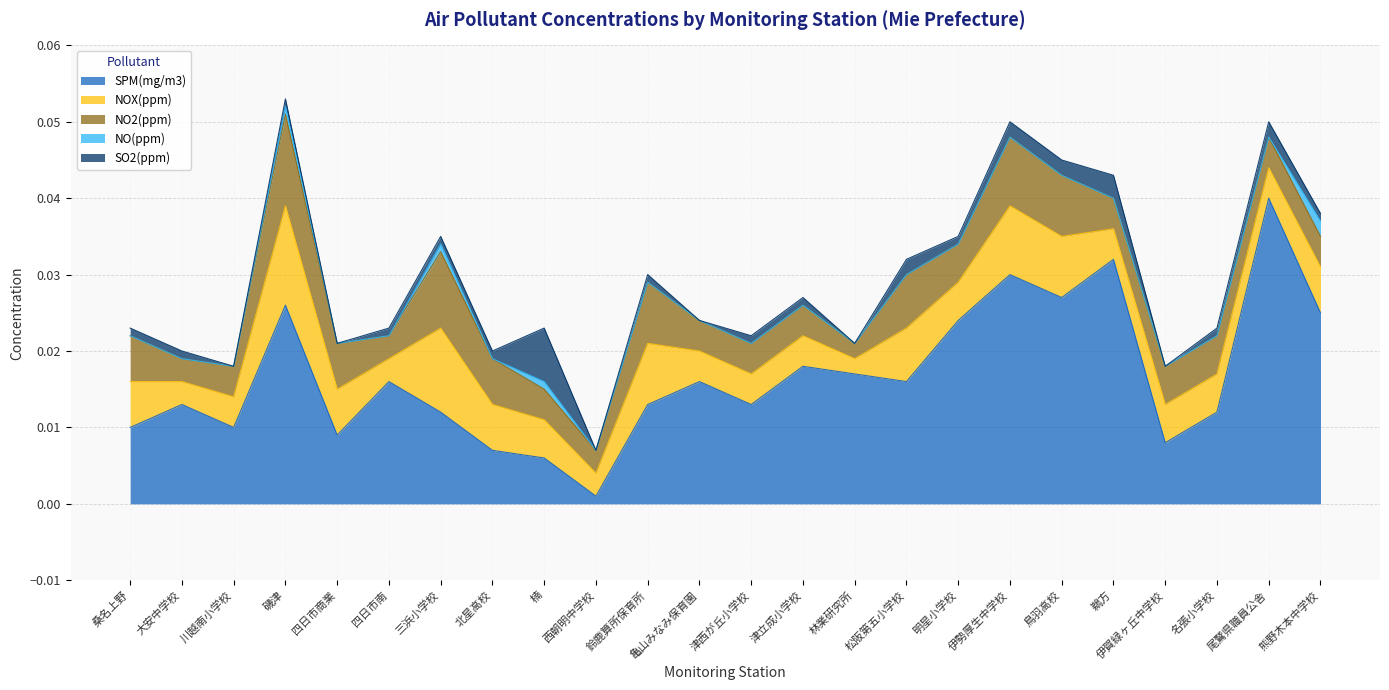

Rank the categories by NO(ppm) value from highest to lowest.

熊野木本中学校, 磯津, 三浜小学校, 楠, 桑名上野, 大安中学校, 川越南小学校, 四日市商業, 四日市南, 北星高校, 西朝明中学校, 鈴鹿算所保育所, 亀山みなみ保育園, 津西が丘小学校, 津立成小学校, 林業研究所, 松阪第五小学校, 明星小学校, 伊勢厚生中学校, 鳥羽高校, 鵜方, 伊賀緑ヶ丘中学校, 名張小学校, 尾鷲県職員公舎